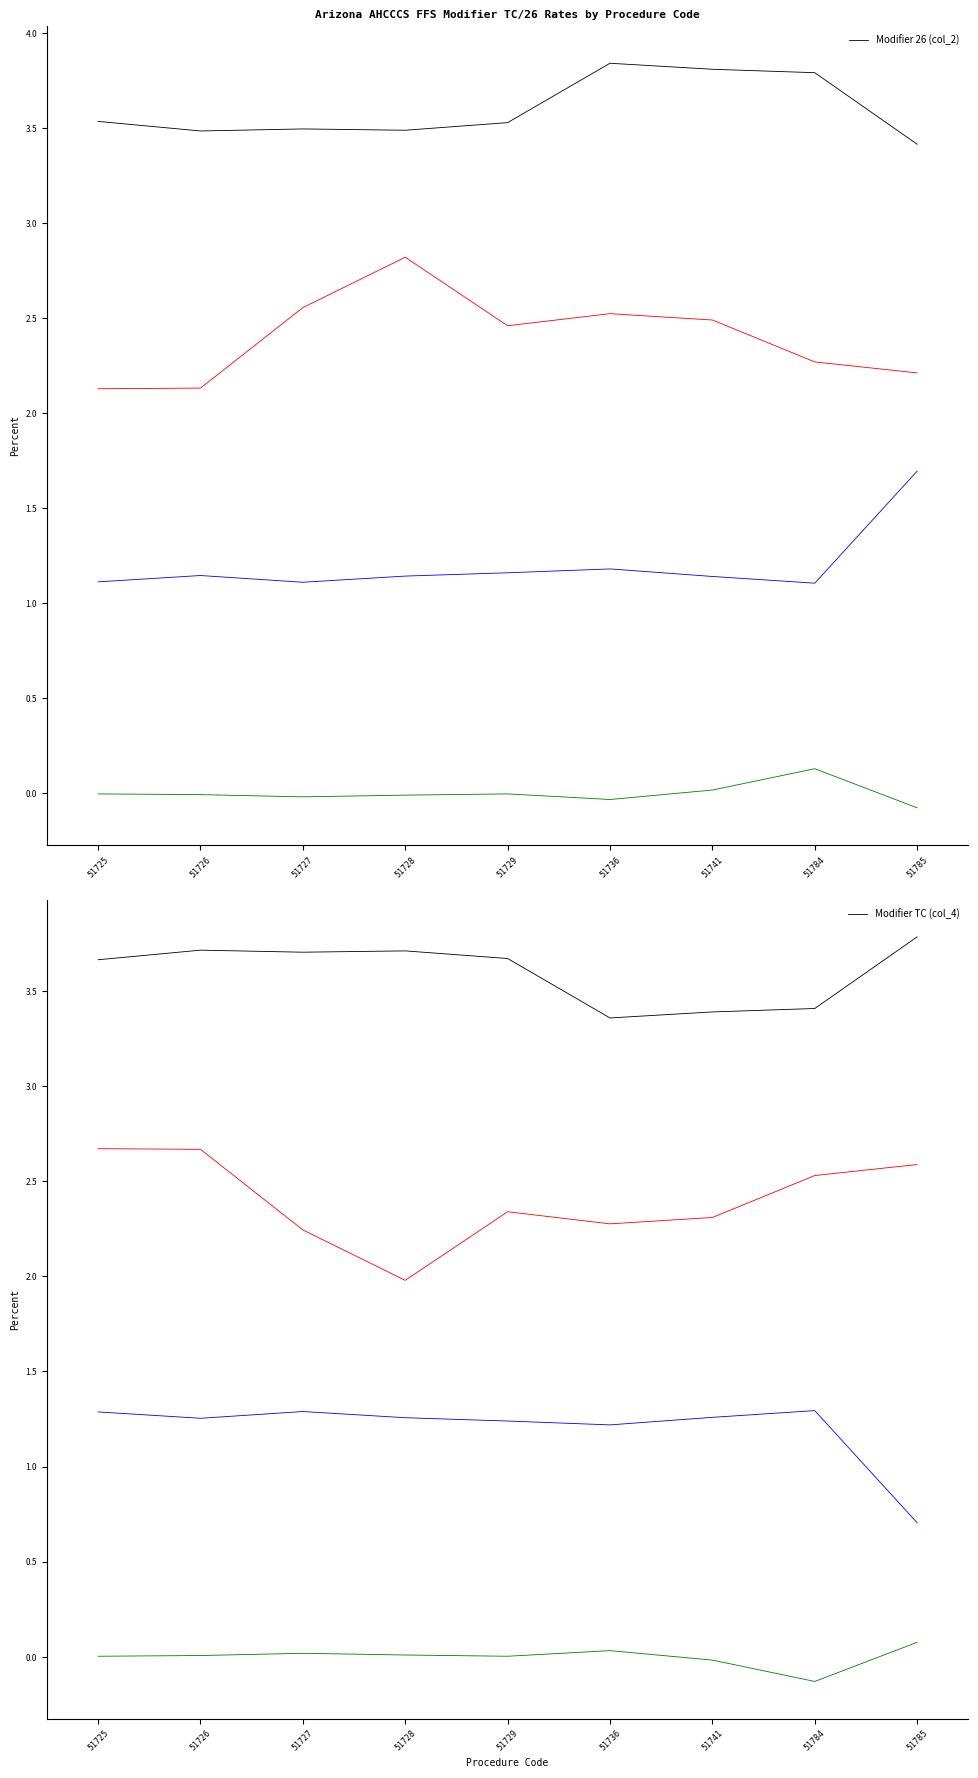

What is the sum of all Modifier TC (col_4) values?

32.4